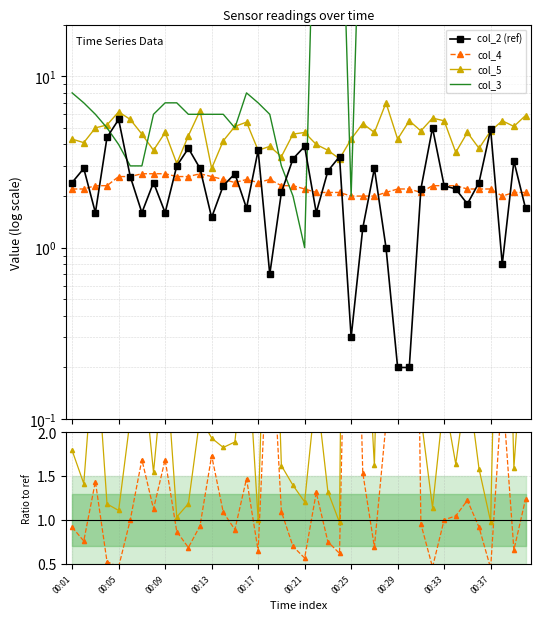

At 00:33, list the series in order from smallest to largest.

col_4/col_2, col_2 (ref), col_4, col_5/col_2, col_5, col_3